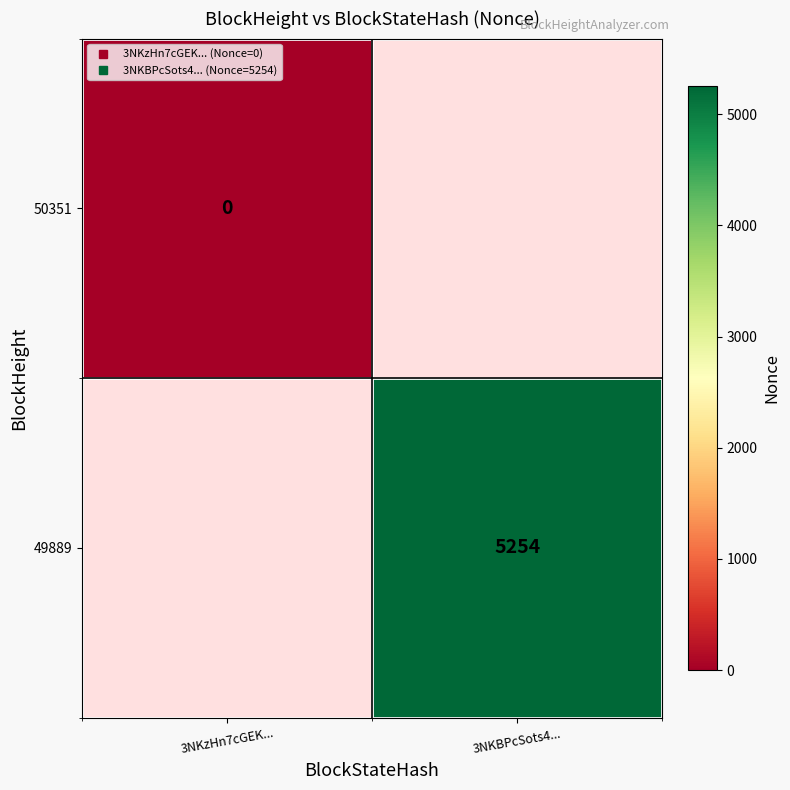

The value of 49889 at 3NKBPcSots4... is 5254.0. True or false?

True